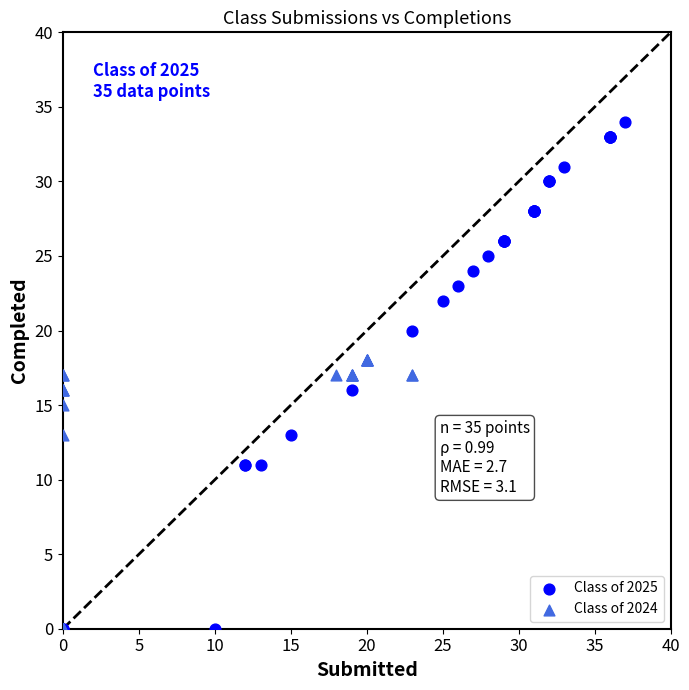

Which series has the largest Y range (max minus min)?

Class of 2025